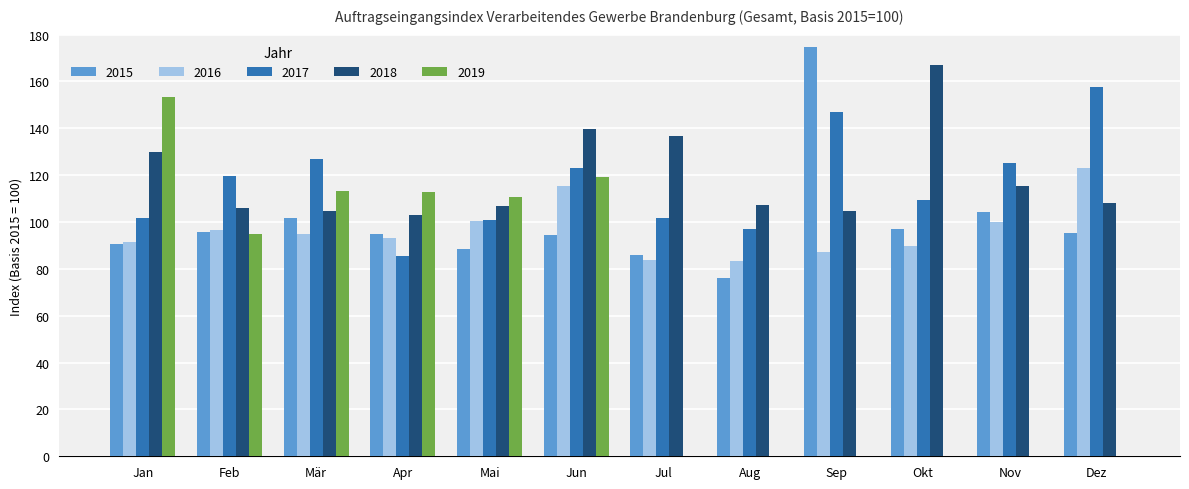

Count the number of categories in the chart.

12